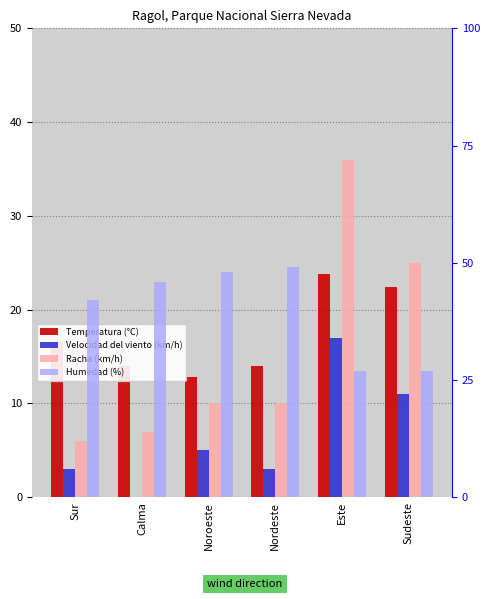

How many data points in Velocidad del viento (km/h) are above 5?

2